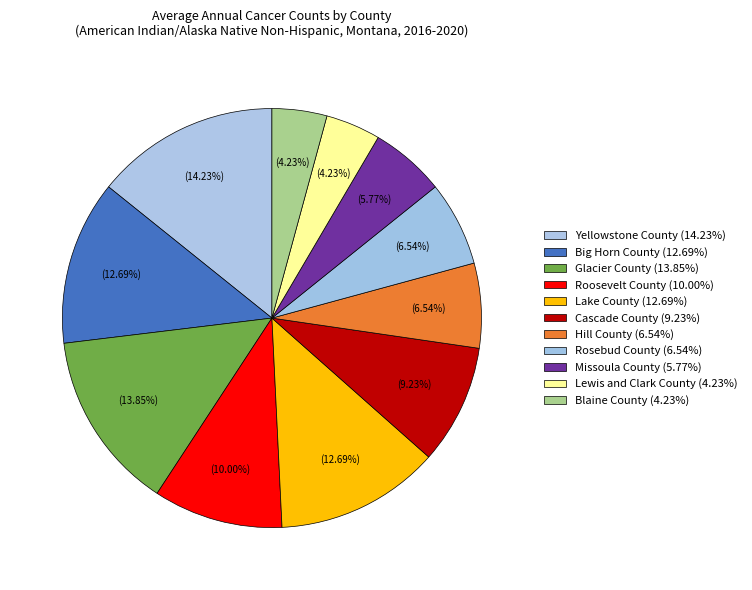

Approximately how many times larger is the value at Yellowstone County compared to Lewis and Clark County?

3.4